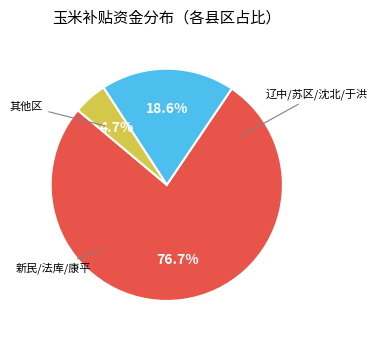

To the nearest percent, what is the average slice percentage?

33%